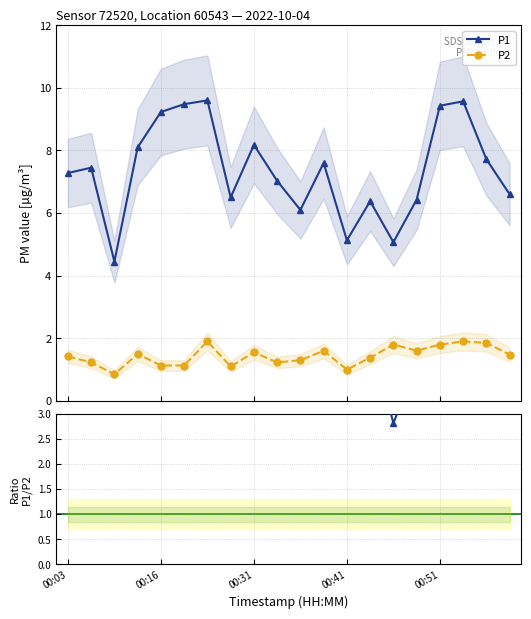

What is the value of the P2 point at the 9th from the left?

1.6